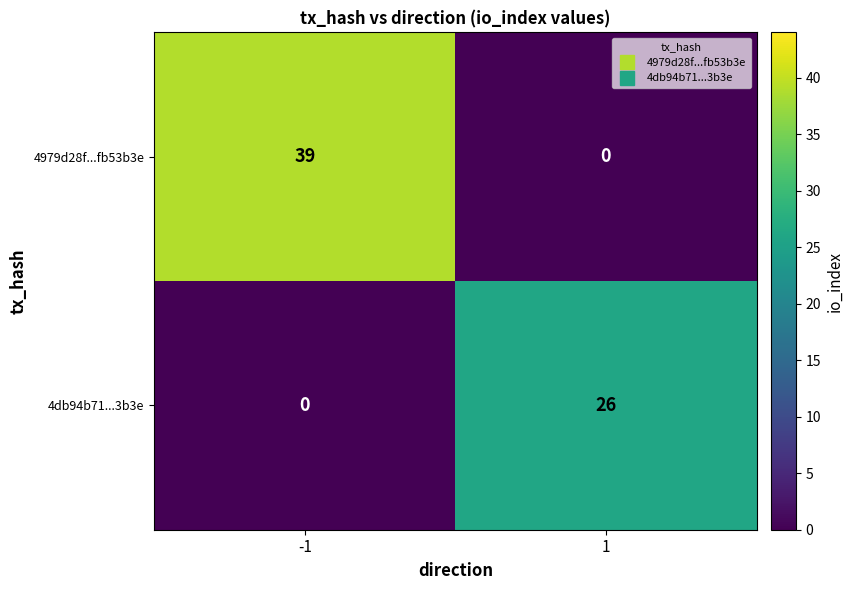

What value does the 4979d28f...fb53b3e series have at -1, to the nearest 5?

40